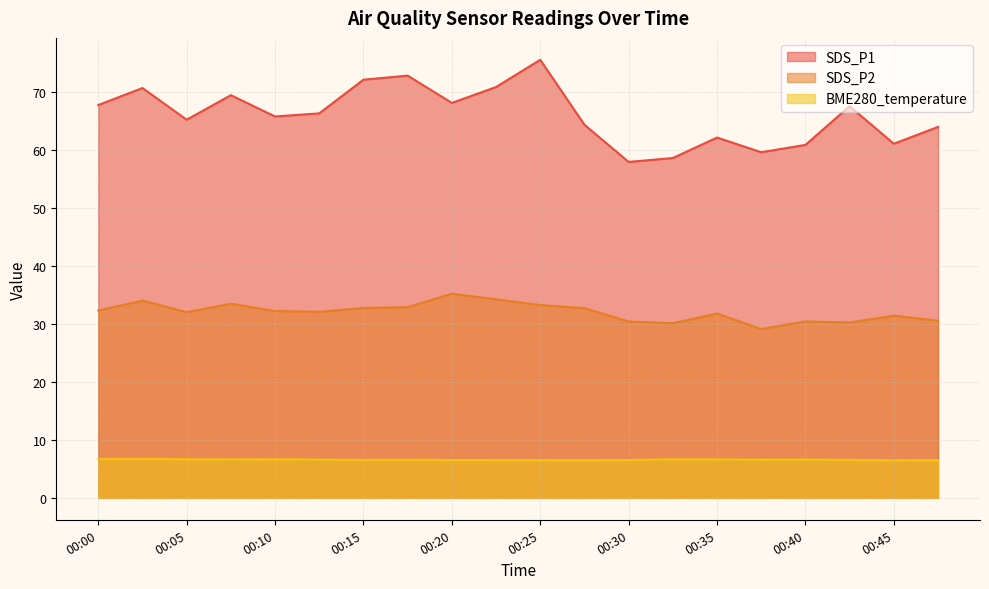

Reading left to right, what are all the values shown in this chart?

SDS_P1: 00:00=67.7	00:02=70.6	00:05=65.2	00:07=69.4	00:10=65.7	00:12=66.3	00:15=72.1	00:17=72.8	00:20=68.1	00:22=70.8	00:25=75.5	00:27=64.3	00:30=57.9	00:32=58.6	00:35=62.1	00:37=59.6	00:40=60.8	00:42=67.5	00:45=61.0	00:47=63.9
SDS_P2: 00:00=32.3	00:02=34.0	00:05=32.0	00:07=33.5	00:10=32.2	00:12=32.1	00:15=32.7	00:17=32.9	00:20=35.2	00:22=34.2	00:25=33.2	00:27=32.7	00:30=30.4	00:32=30.1	00:35=31.8	00:37=29.1	00:40=30.4	00:42=30.2	00:45=31.4	00:47=30.5
BME280_temperature: 00:00=6.7	00:02=6.7	00:05=6.7	00:07=6.6	00:10=6.7	00:12=6.6	00:15=6.5	00:17=6.6	00:20=6.5	00:22=6.5	00:25=6.5	00:27=6.5	00:30=6.5	00:32=6.7	00:35=6.6	00:37=6.6	00:40=6.6	00:42=6.5	00:45=6.5	00:47=6.5